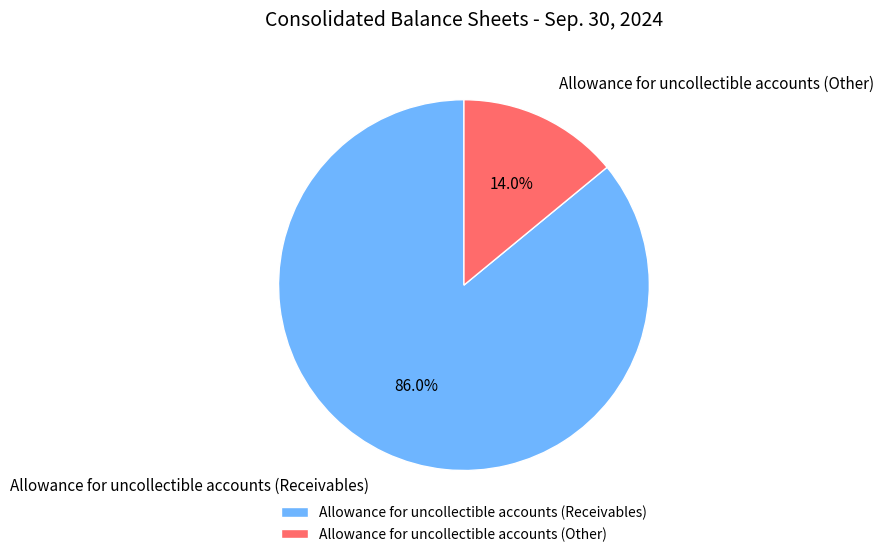

What is the majority slice?

Allowance for uncollectible accounts (Receivables)